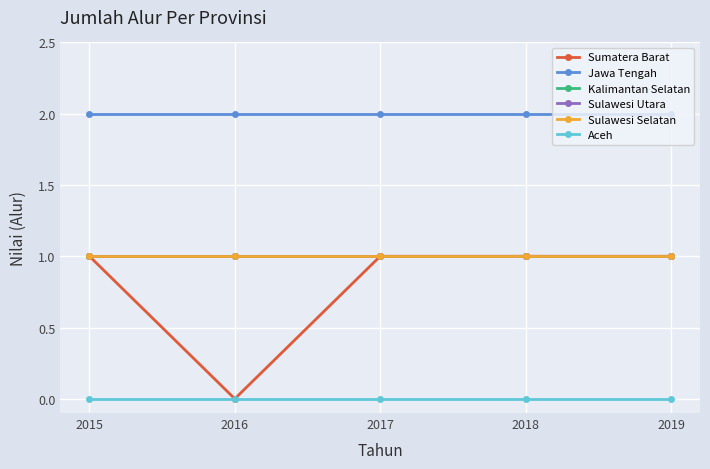

Reading right to left, transcribe all the data shown in this chart.

Sumatera Barat: 2019=1	2018=1	2017=1	2016=0	2015=1
Jawa Tengah: 2019=2	2018=2	2017=2	2016=2	2015=2
Kalimantan Selatan: 2019=1	2018=1	2017=1	2016=1	2015=1
Sulawesi Utara: 2019=1	2018=1	2017=1	2016=1	2015=1
Sulawesi Selatan: 2019=1	2018=1	2017=1	2016=1	2015=1
Aceh: 2019=0	2018=0	2017=0	2016=0	2015=0